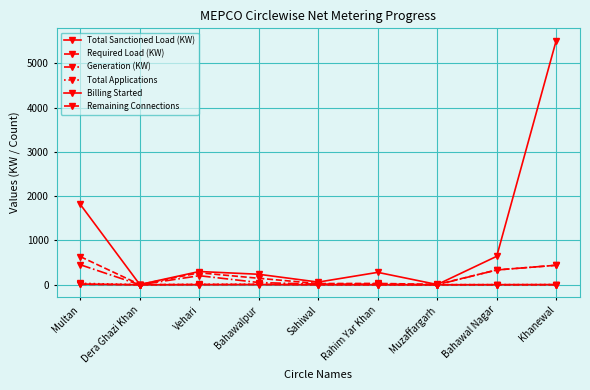

Count the number of data series in this chart.

6